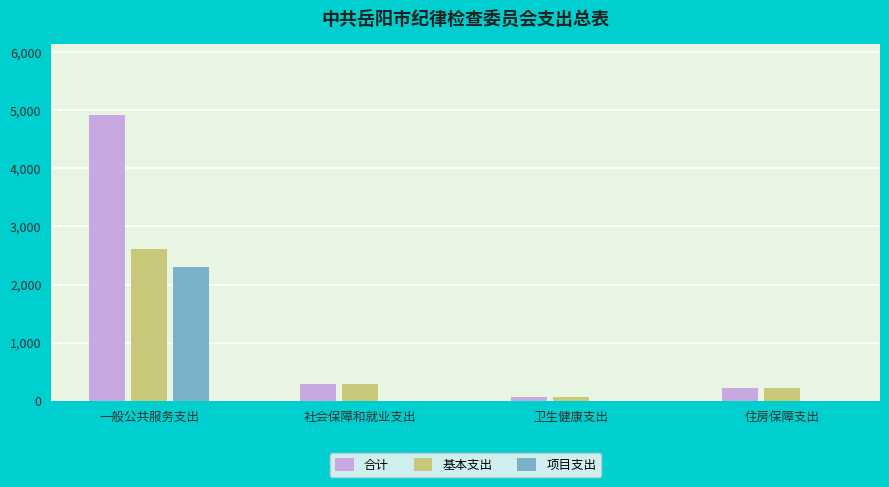

The value of 合计 at 一般公共服务支出 is 4908.0. True or false?

True